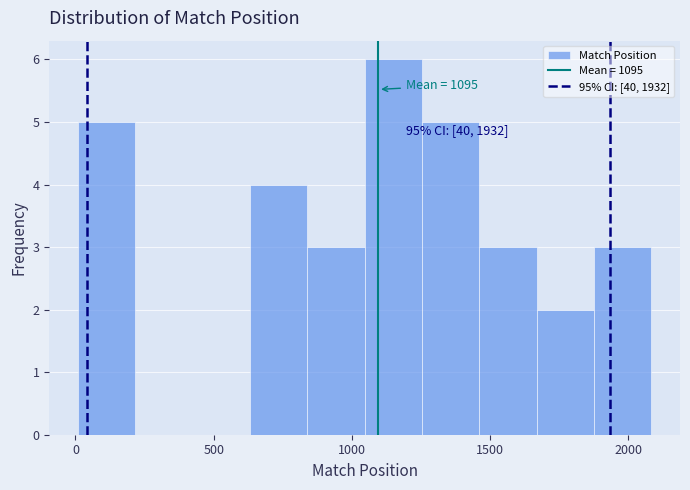

Which range on the x-axis has the tallest bar?

1050 to 1250